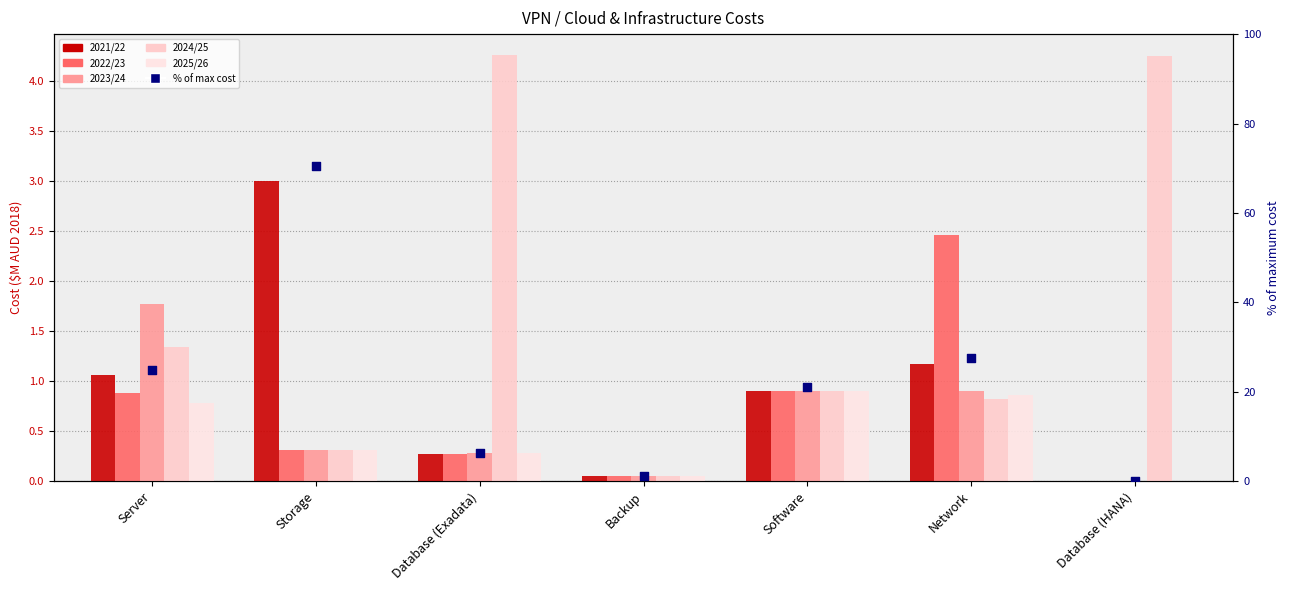

Which series has the largest total across all categories?

% of max cost